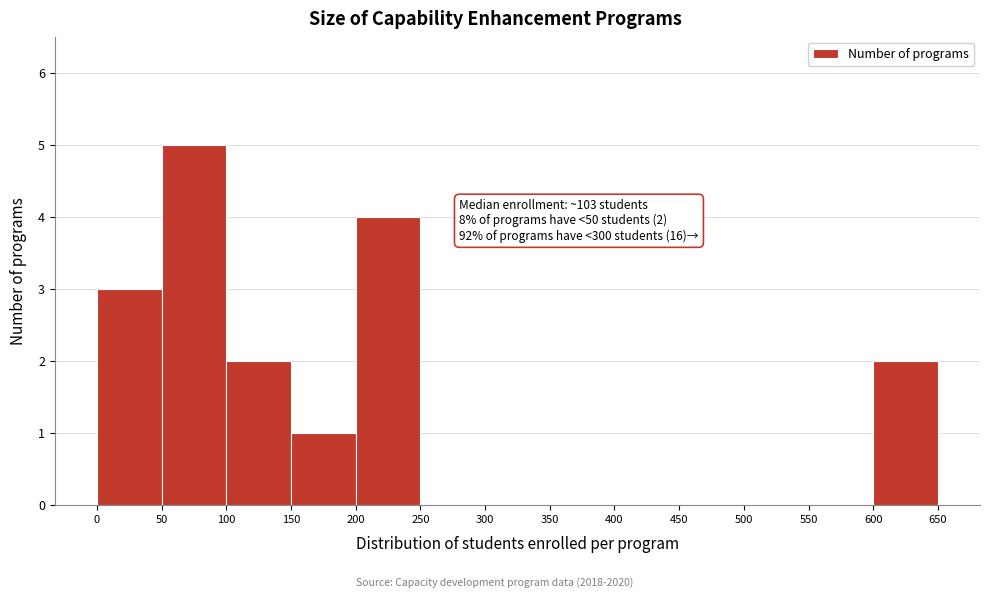

Which range on the x-axis has the tallest bar?

50 to 100